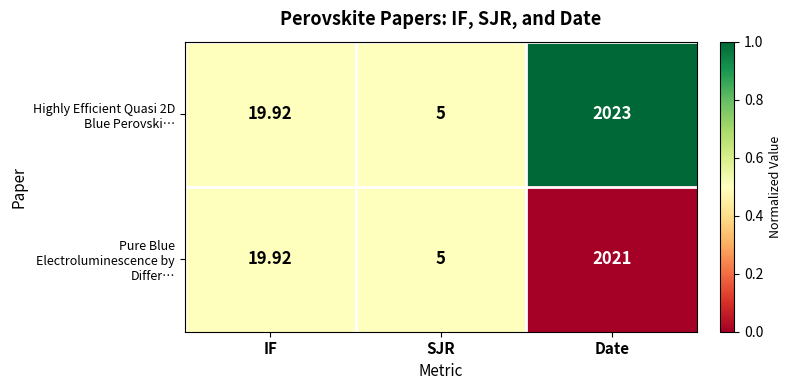

At which category is the sum across all series the highest?

Date